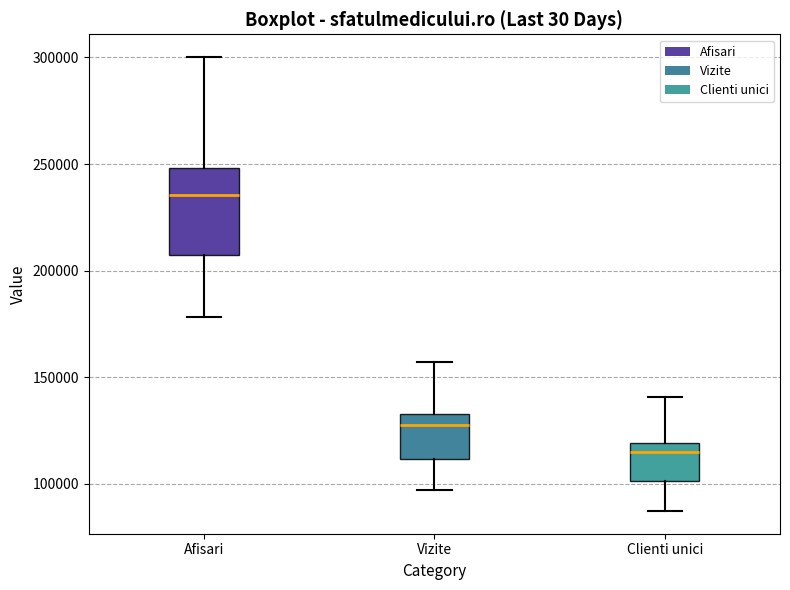

Reading left to right, read every box against the y-axis: the position of its median line, the range the box covers, and the ends of its whiskers. The values are not printed on the chart, so give them approximately, as read against the axis.

Afisari: median 235000, box 205000 to 250000, whiskers 180000 to 300000
Vizite: median 125000, box 110000 to 135000, whiskers 95000 to 155000
Clienti unici: median 115000, box 100000 to 120000, whiskers 85000 to 140000